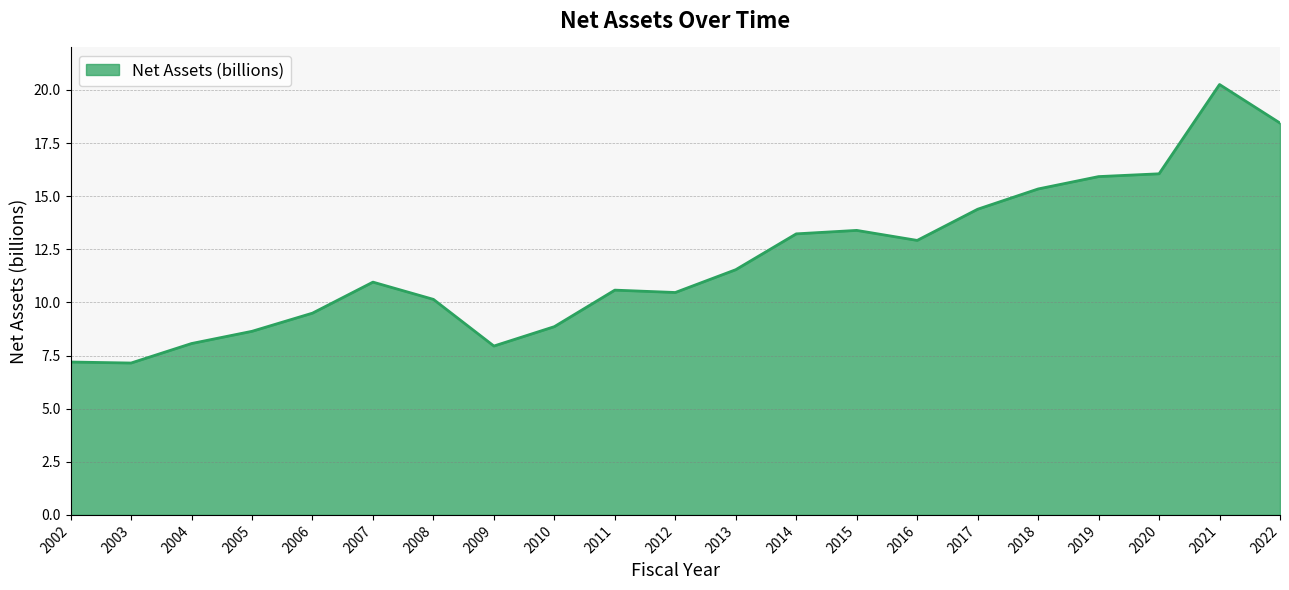

What is the difference between the second highest and minimum values?

11.3